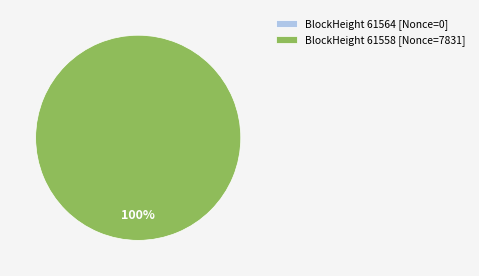

How many segments does this pie chart have?

2